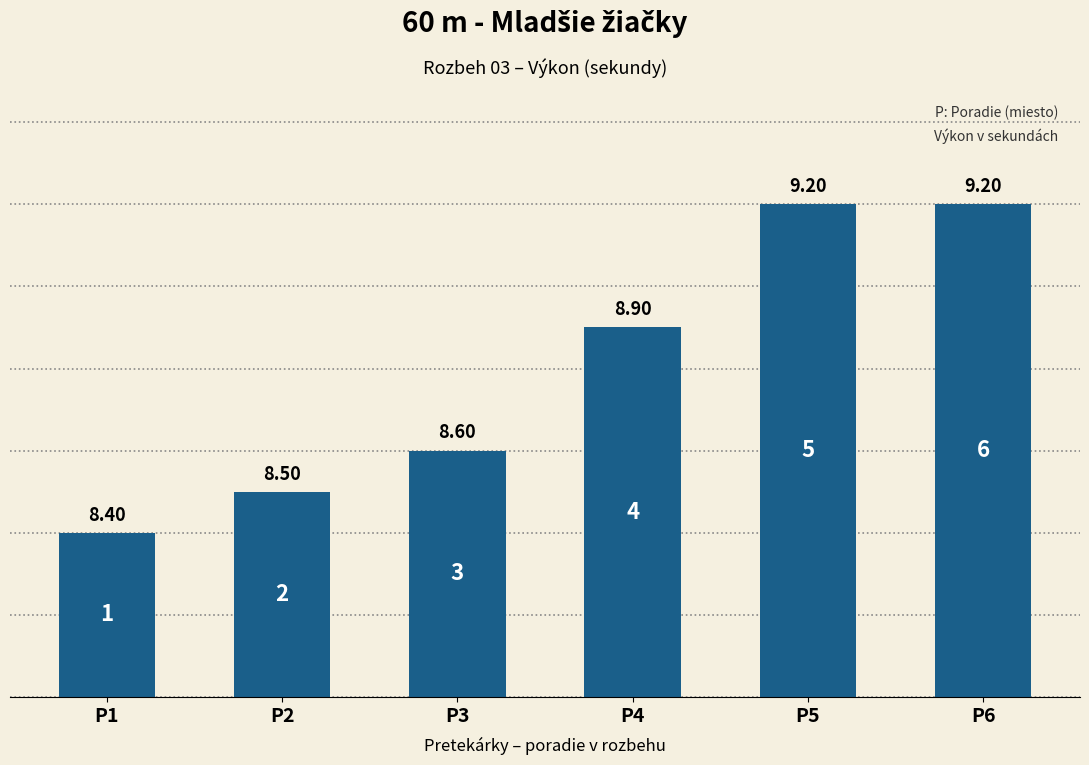

What is the ratio of the value at P5 to the value at P4?

1.0